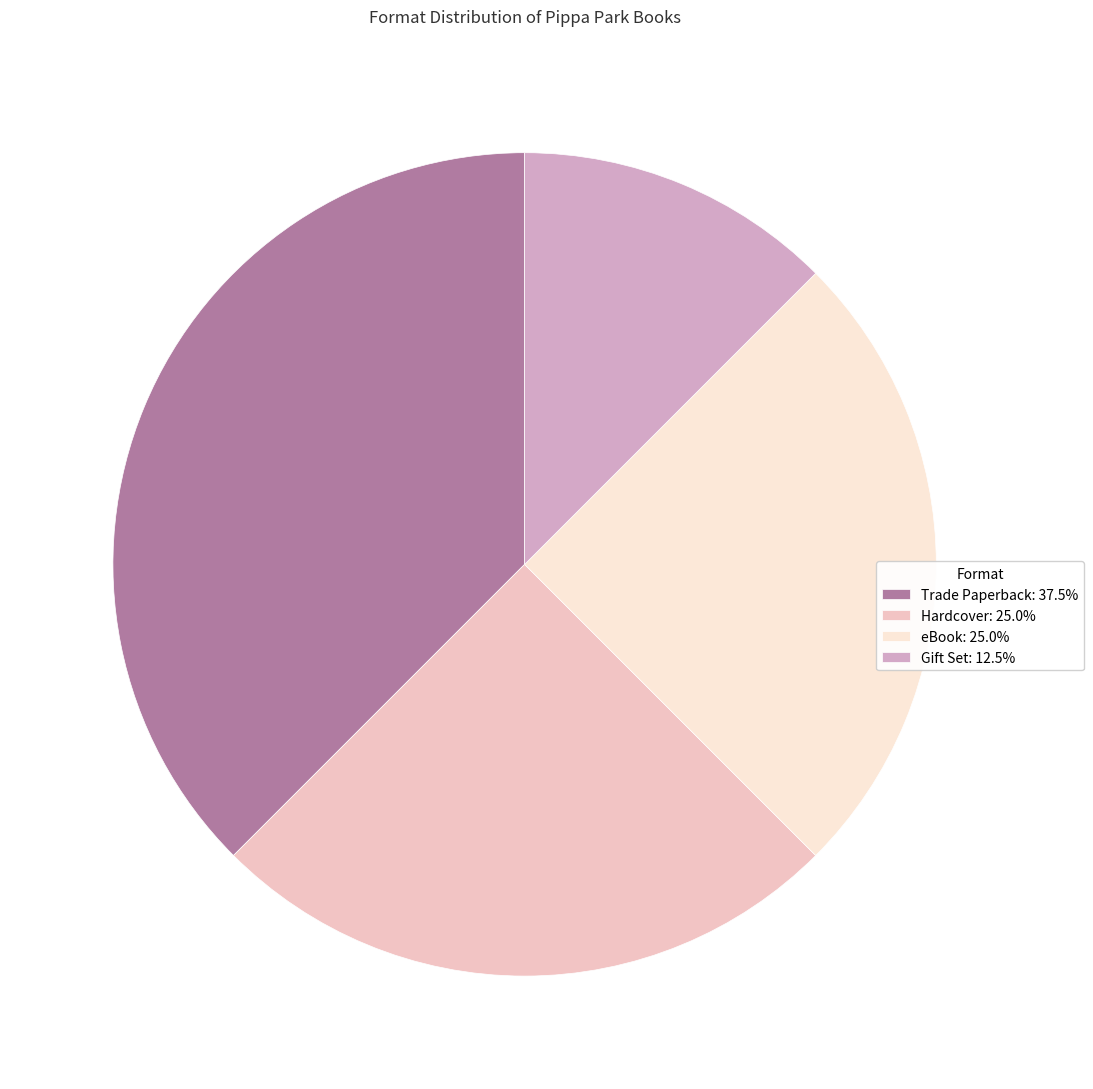

Is eBook: 25.0% the majority of the pie?

No